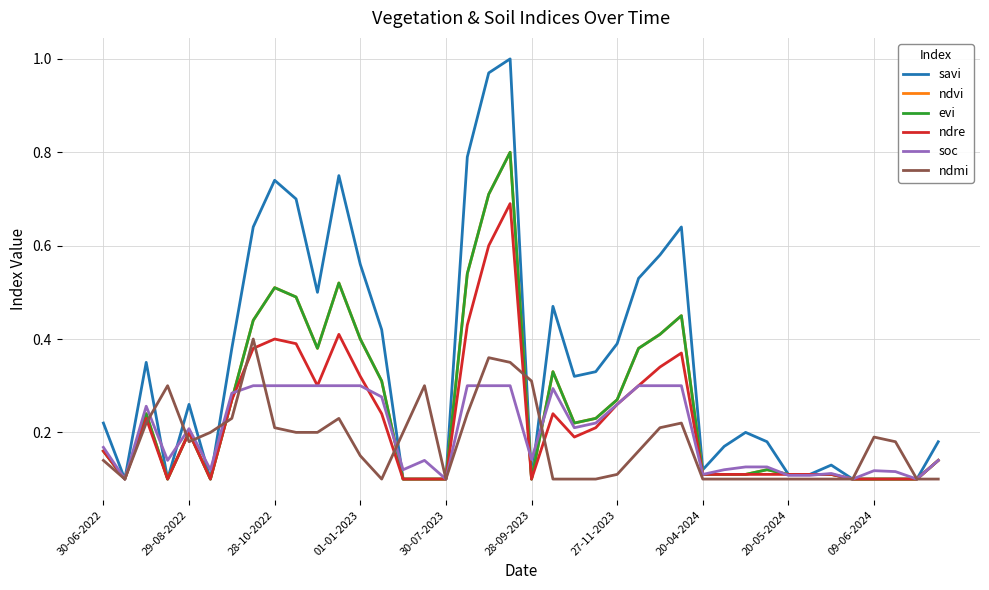

What is the average value of the savi series?

0.3